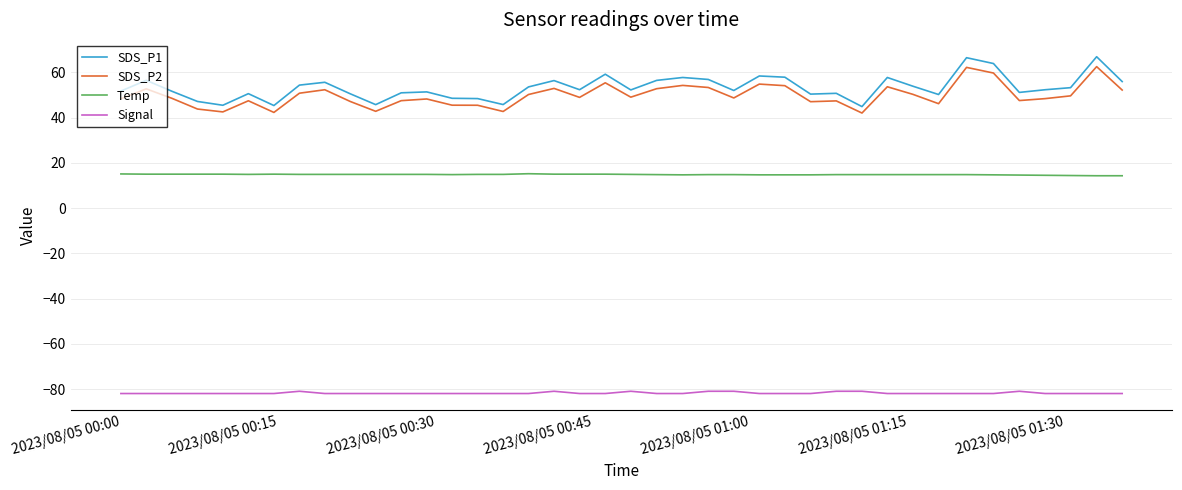

What is the difference between the maximum and minimum values in the SDS_P2 series?

20.5